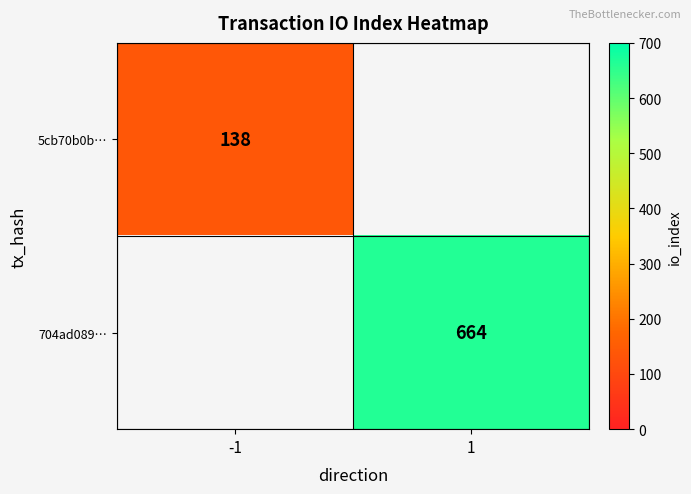

The 704ad089… series shows 221 at 1. True or false?

False